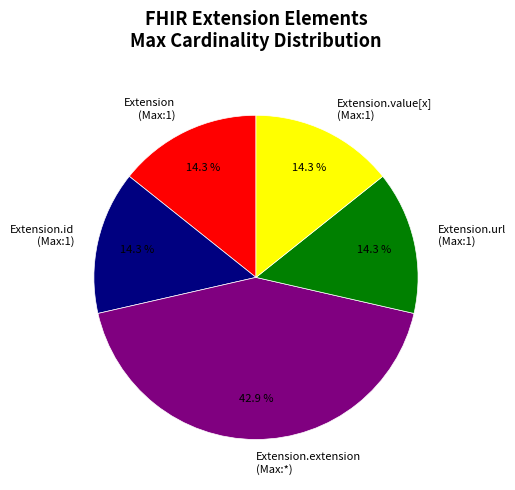

Which category has the biggest portion of the pie?

Extension.extension (Max:*)